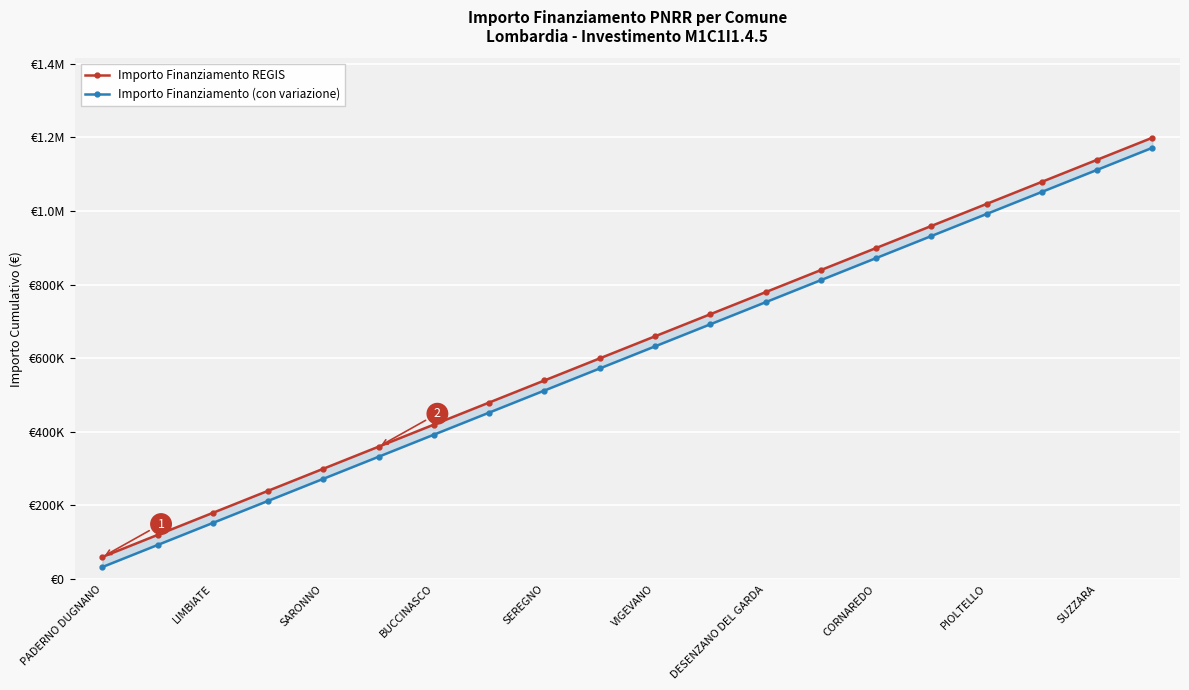

How many distinct data groups are displayed?

2